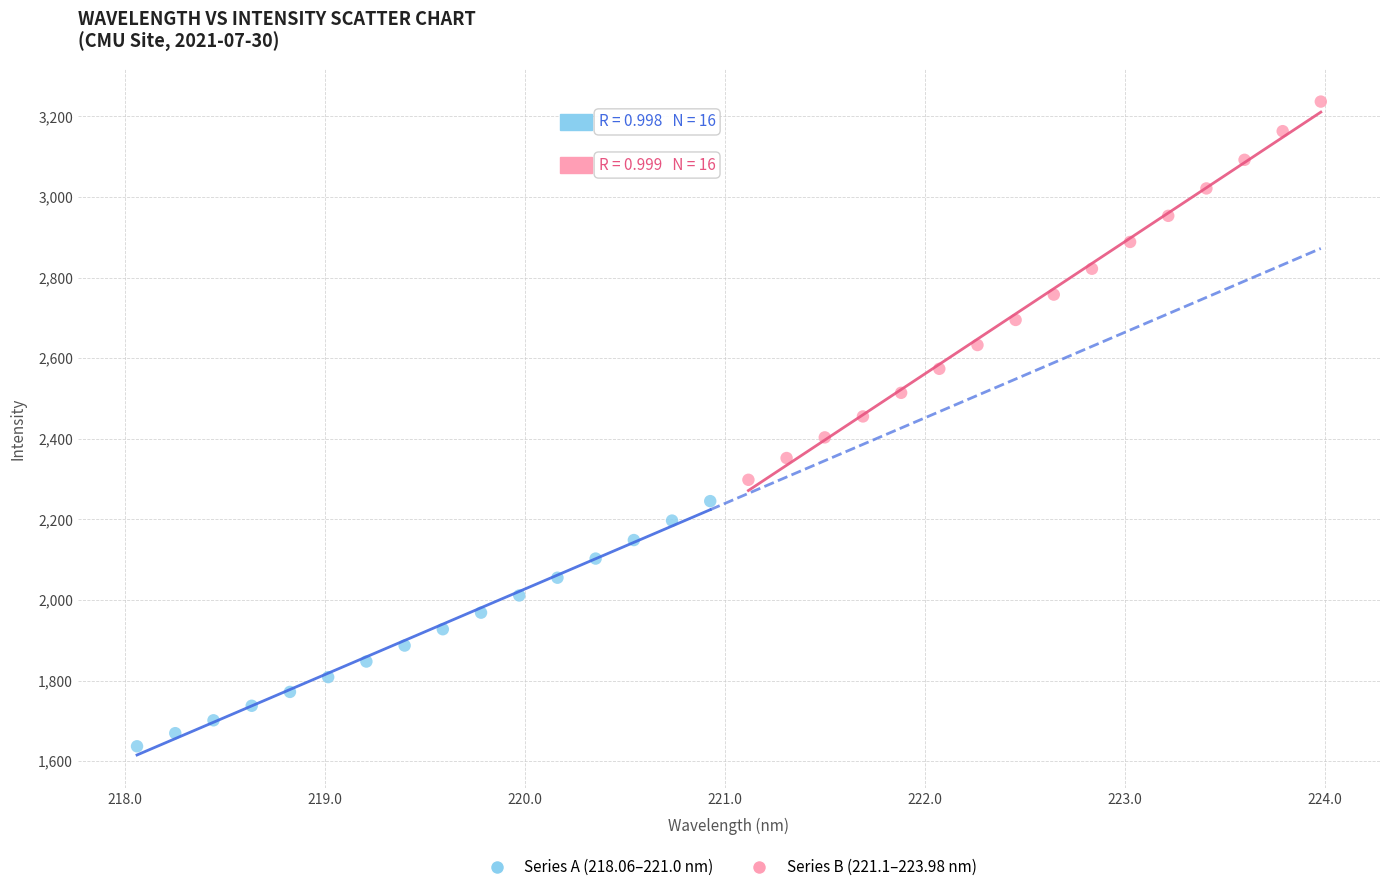

Which series contains the lowest Y value?

Series A (218.06–221.0 nm)